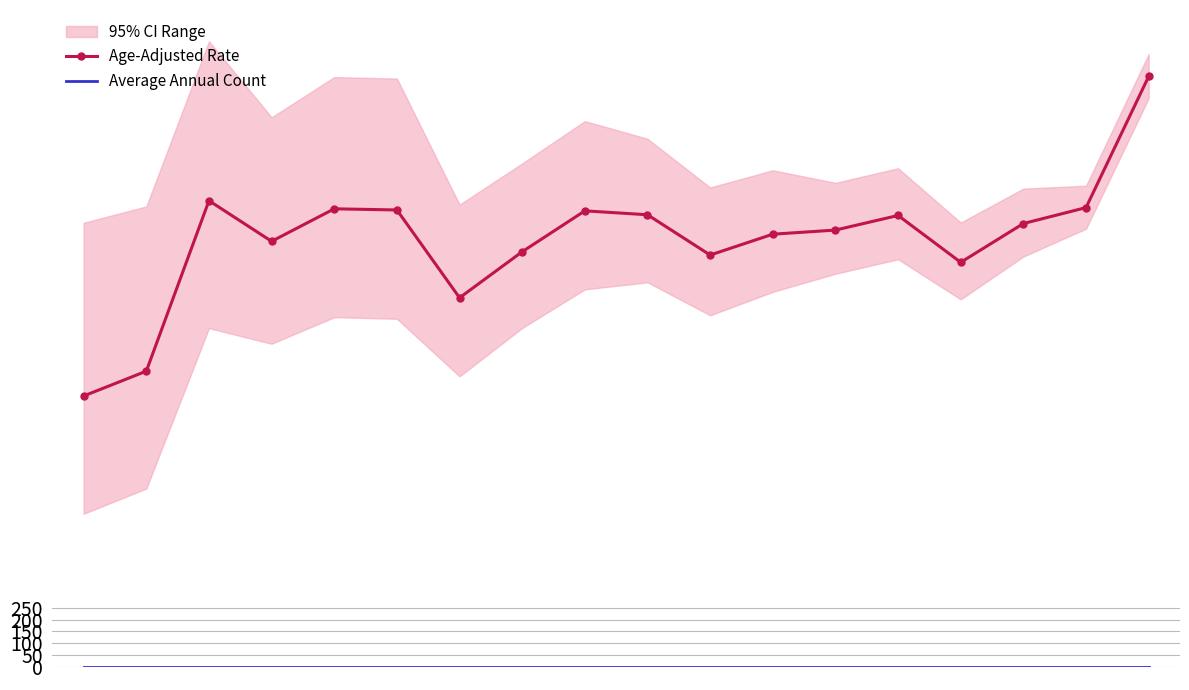

At which label does Age-Adjusted Rate first exceed 1872?

2